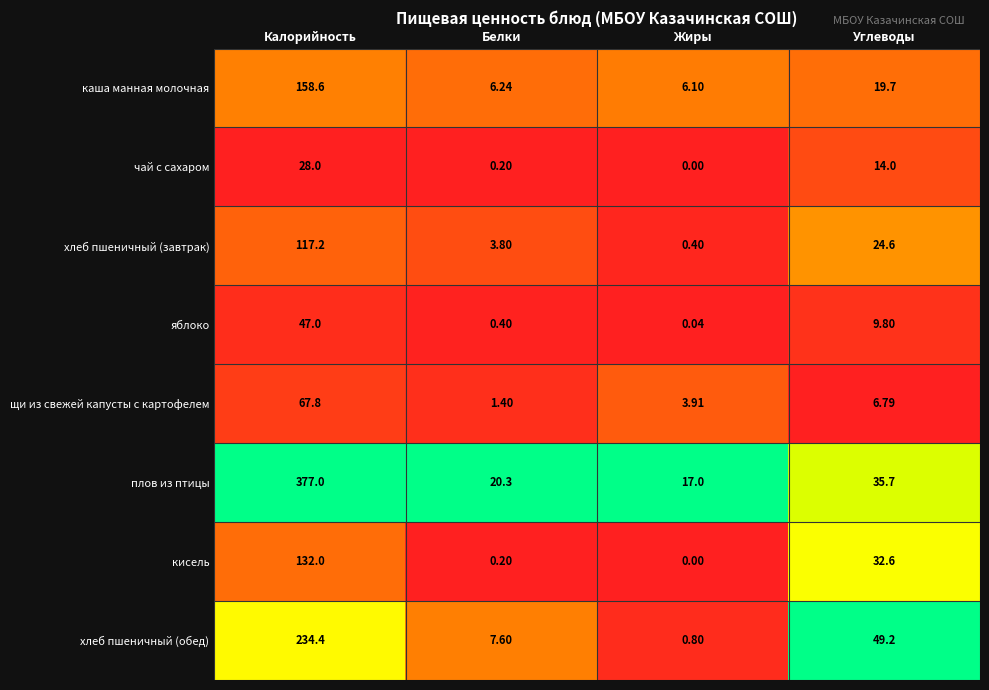

Between Калорийность and Углеводы, which series saw the biggest shift?

плов из птицы